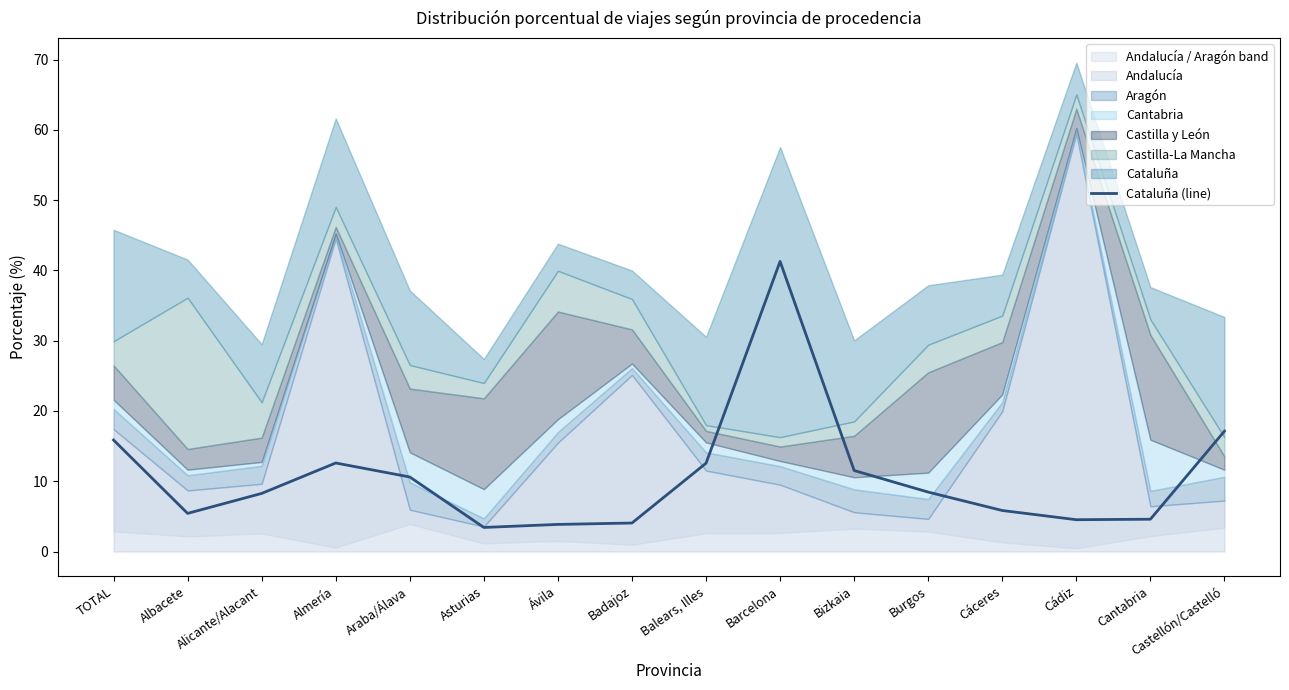

The chart shows a value of 3.4 at Asturias. True or false?

True